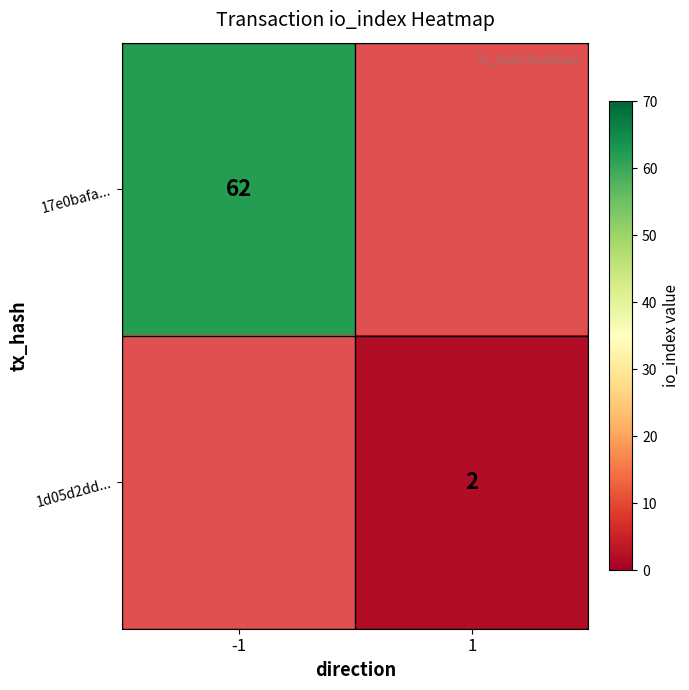

Is it true that 1d05d2dd... equals 2 at 1?

True